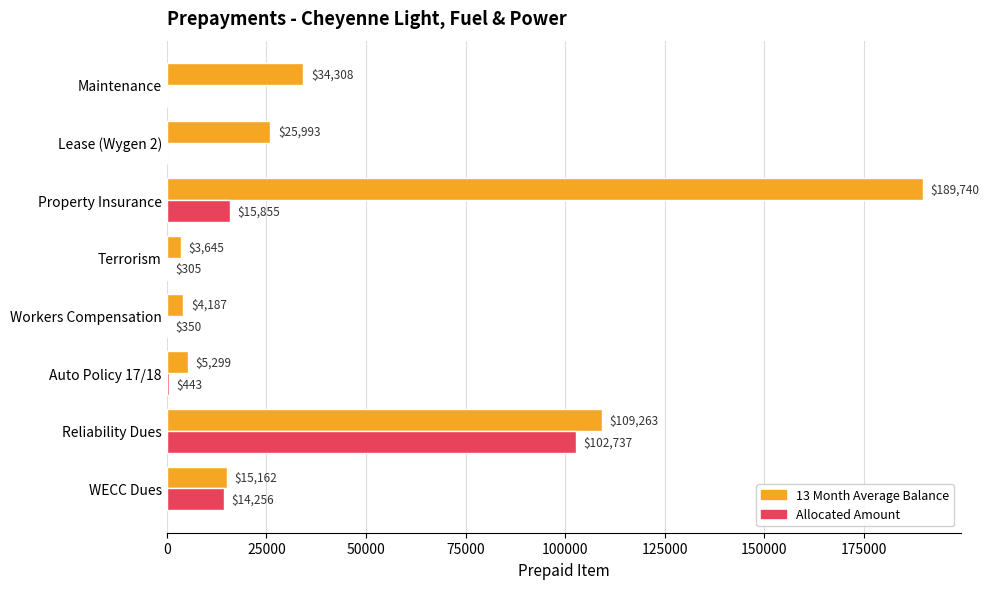

What is the total value across all series at Terrorism?

3950.0